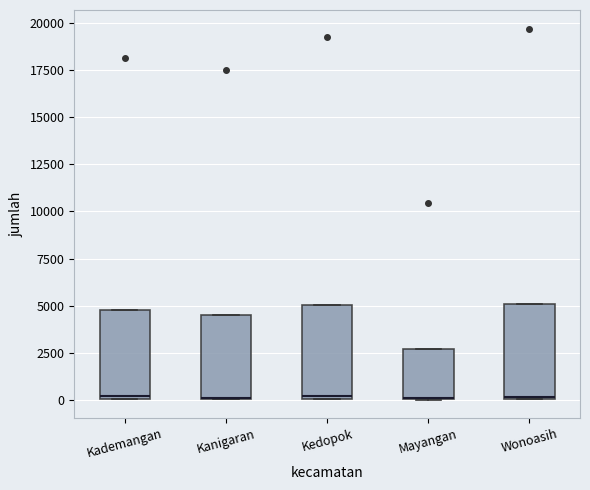

Reading left to right, read every box against the y-axis: the position of its median line, the range the box covers, and the ends of its whiskers. The values are not printed on the chart, so give them approximately, as read against the axis.

Kademangan: median 0, box 0 to 5000, whiskers 0 to 5000
Kanigaran: median 0 (drawn on the box's lower edge), box 0 to 4500, whiskers 0 to 4500
Kedopok: median 0, box 0 to 5000, whiskers 0 to 5000
Mayangan: median 0 (drawn on the box's lower edge), box 0 to 2500, whiskers 0 to 2500
Wonoasih: median 0, box 0 to 5000, whiskers 0 to 5000